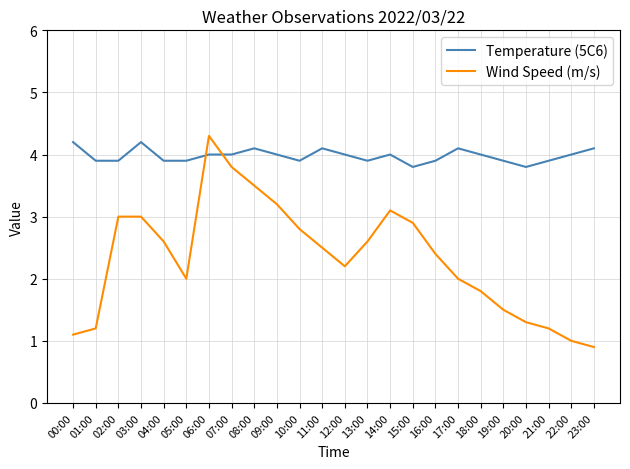

True or false: Wind Speed (m/s) and Temperature (5C6) intersect in this chart.

True